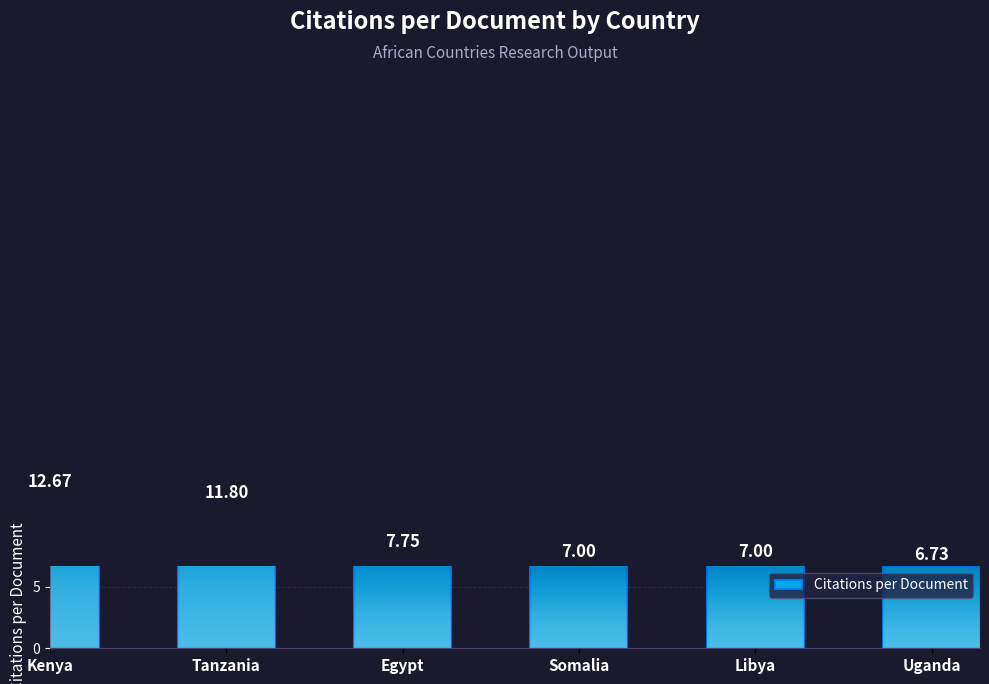

What is the maximum value shown in the chart?

12.7